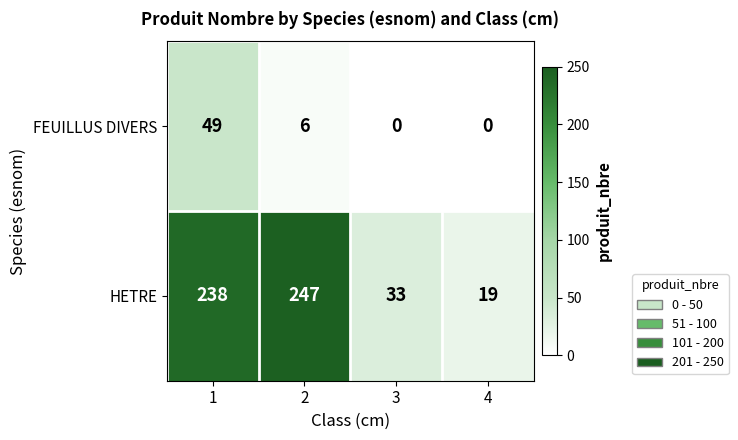

Reading right to left, list all the values displayed in this chart.

FEUILLUS DIVERS: 4=0	3=0	2=6	1=49
HETRE: 4=19	3=33	2=247	1=238